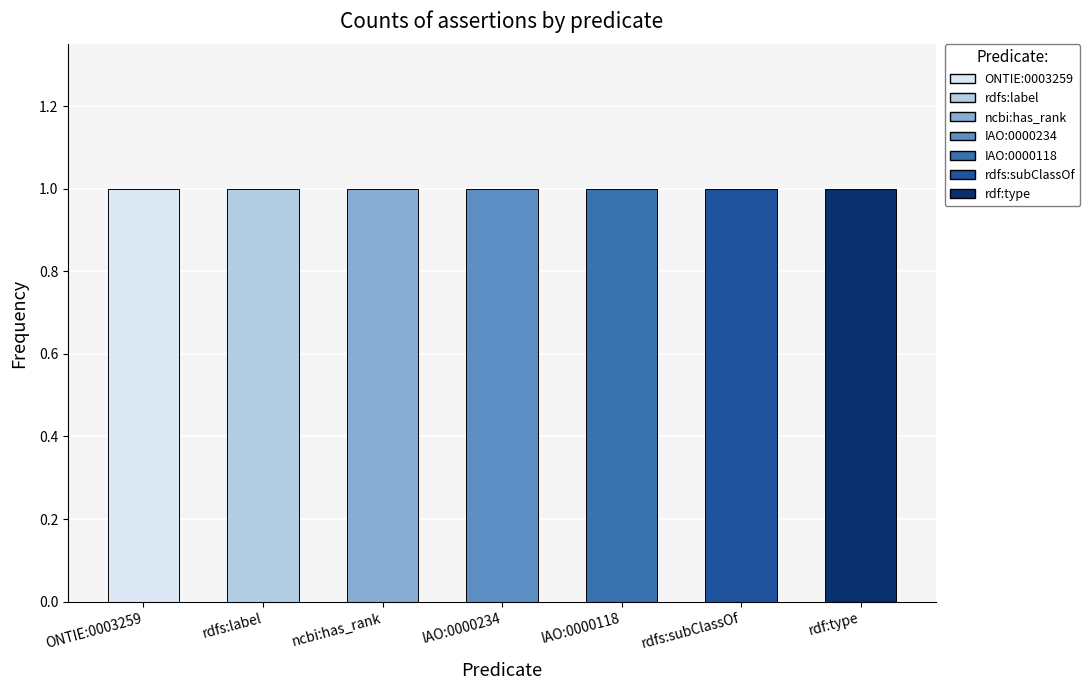

What is the label of the 5th bar from the right?

ncbi:has_rank